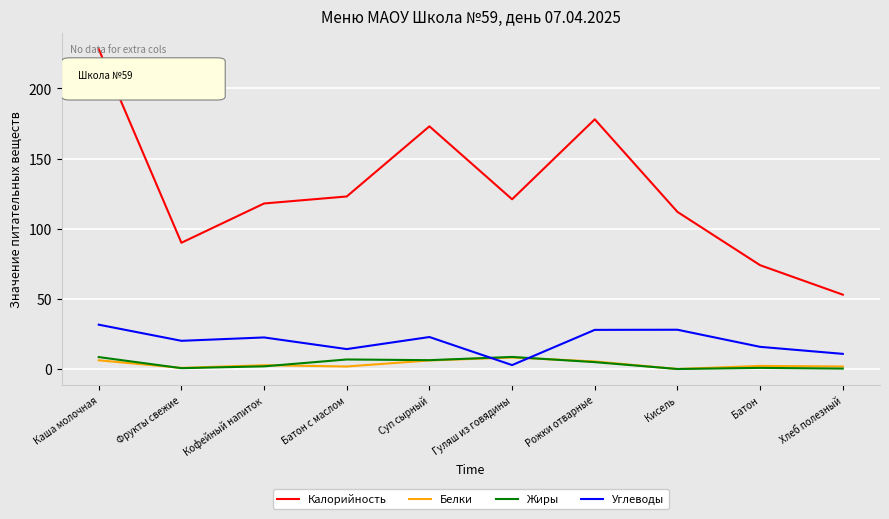

What is the difference between the maximum and minimum values in the Калорийность series?

175.0